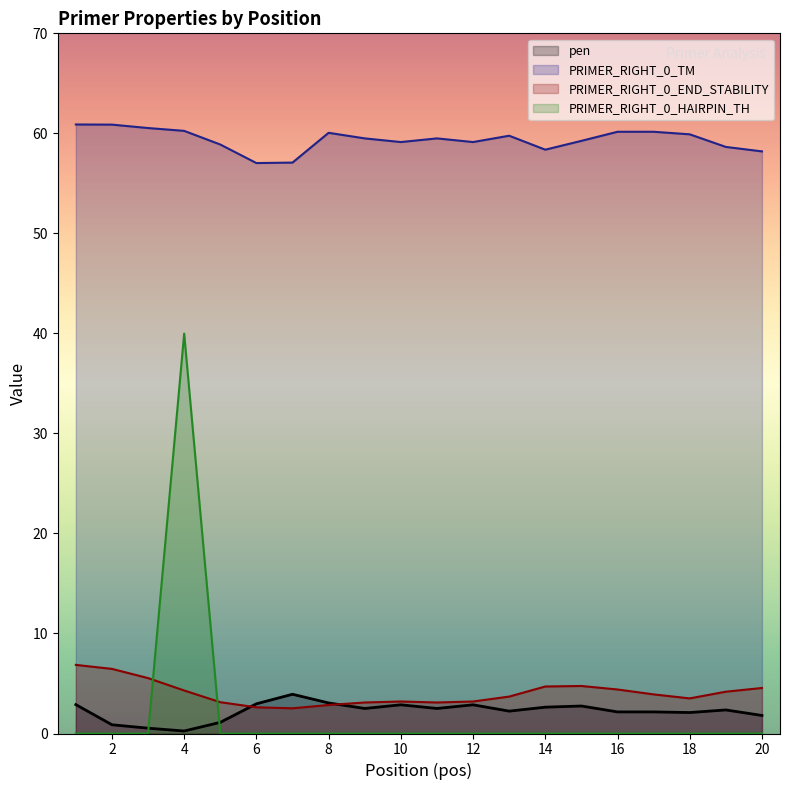

How many series are shown in this chart?

4